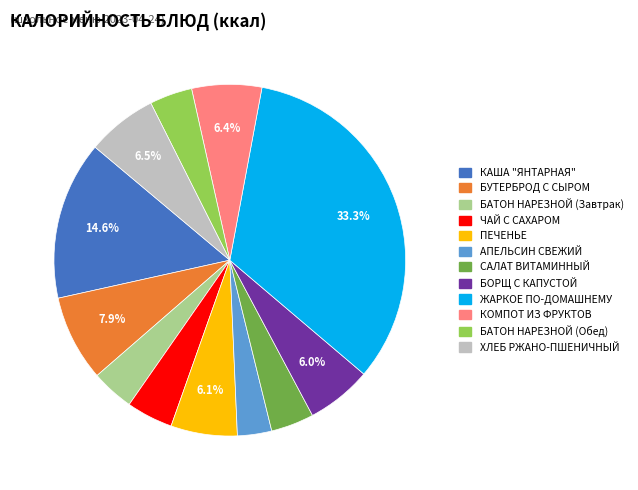

Which category has the smallest portion of the pie?

АПЕЛЬСИН СВЕЖИЙ